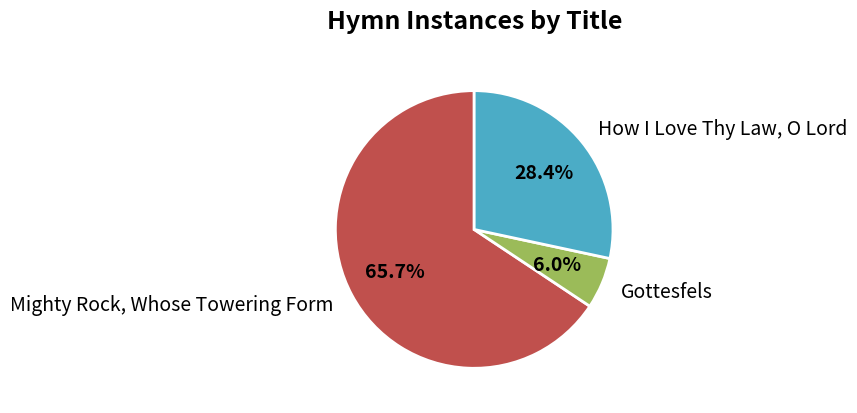

True or false: How I Love Thy Law, O Lord accounts for 28% of the total.

True